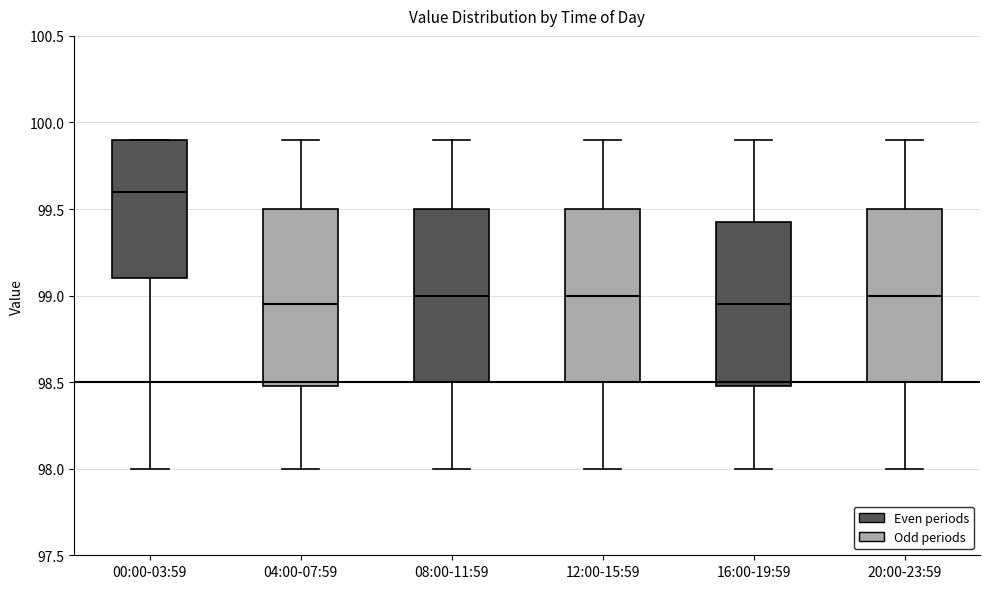

Reading left to right, transcribe this box plot: for each box, give where its median line is, the range the box spans, and where its two whiskers end, as read against the y-axis. The values are not printed on the chart, so give them approximately, as read against the axis.

00:00-03:59: median 99.60, box 99.10 to 99.90, whiskers 98.00 to 99.90
04:00-07:59: median 98.95, box 98.50 to 99.50, whiskers 98.00 to 99.90
08:00-11:59: median 99.00, box 98.50 to 99.50, whiskers 98.00 to 99.90
12:00-15:59: median 99.00, box 98.50 to 99.50, whiskers 98.00 to 99.90
16:00-19:59: median 98.95, box 98.50 to 99.45, whiskers 98.00 to 99.90
20:00-23:59: median 99.00, box 98.50 to 99.50, whiskers 98.00 to 99.90